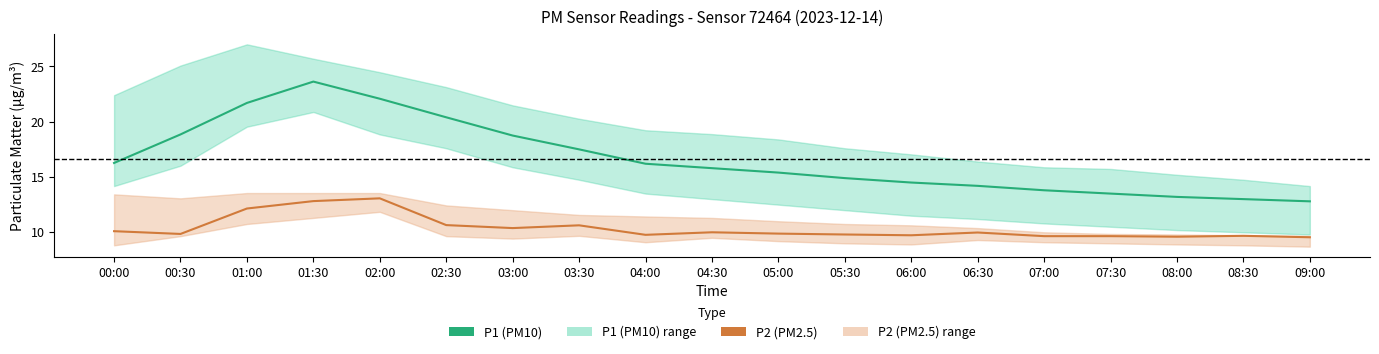

At how many categories does at least one series exceed 9?

19